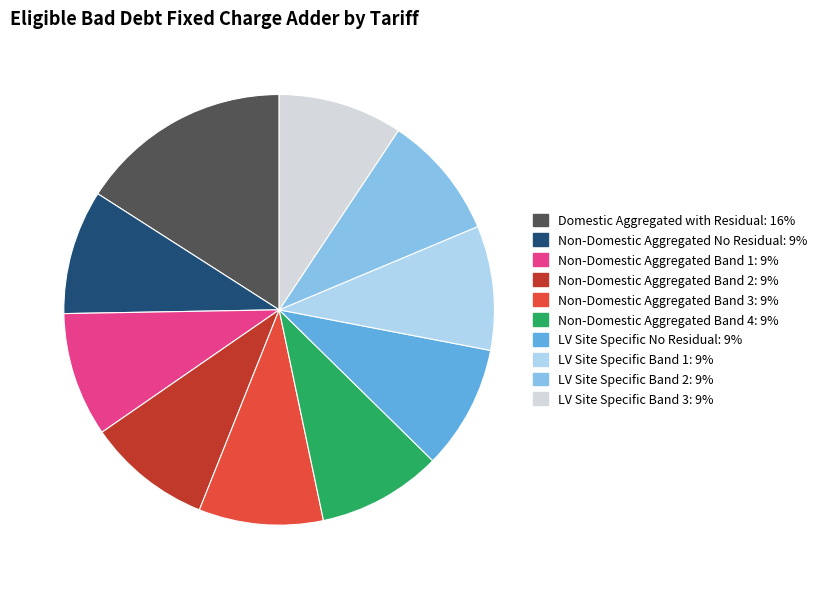

Is the sum of Non-Domestic Aggregated No Residual and Non-Domestic Aggregated Band 3 greater than half?

No